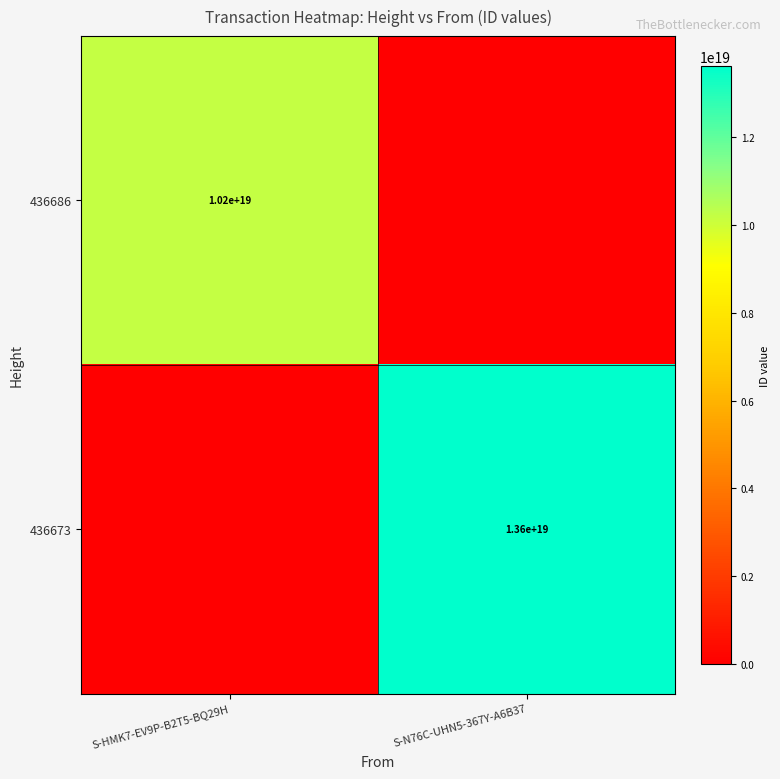

Is the value of 436673 at S-N76C-UHN5-367Y-A6B37 greater than the value of 436686 at S-HMK7-EV9P-B2T5-BQ29H?

Yes